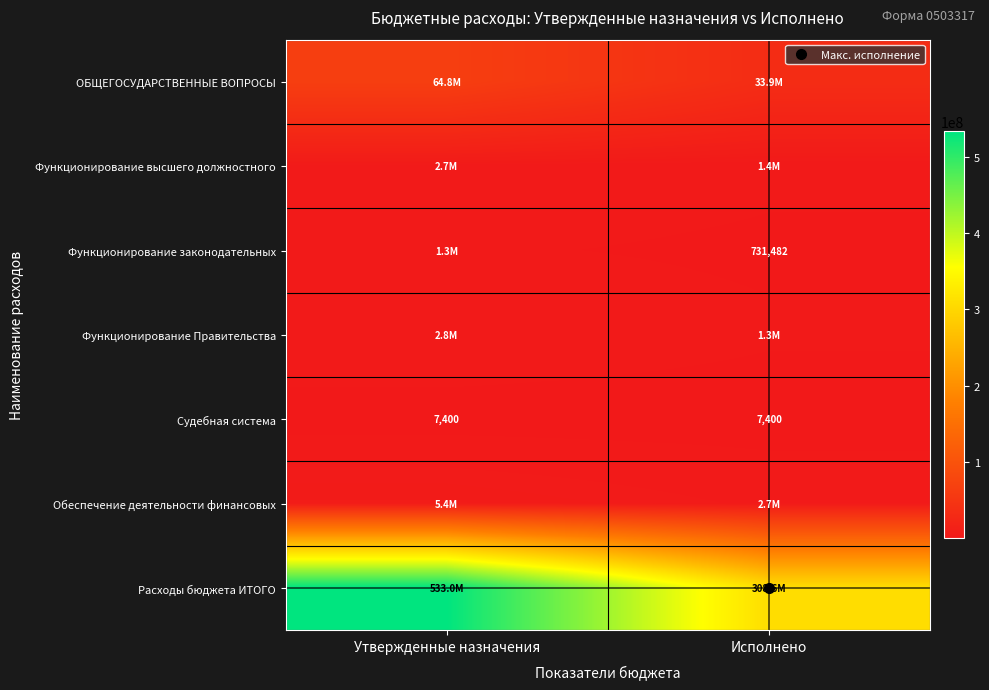

At Утвержденные назначения, list the series in order from largest to smallest.

Расходы бюджета ИТОГО, ОБЩЕГОСУДАРСТВЕННЫЕ ВОПРОСЫ, Обеспечение деятельности финансовых, Функционирование Правительства, Функционирование высшего должностного, Функционирование законодательных, Судебная система